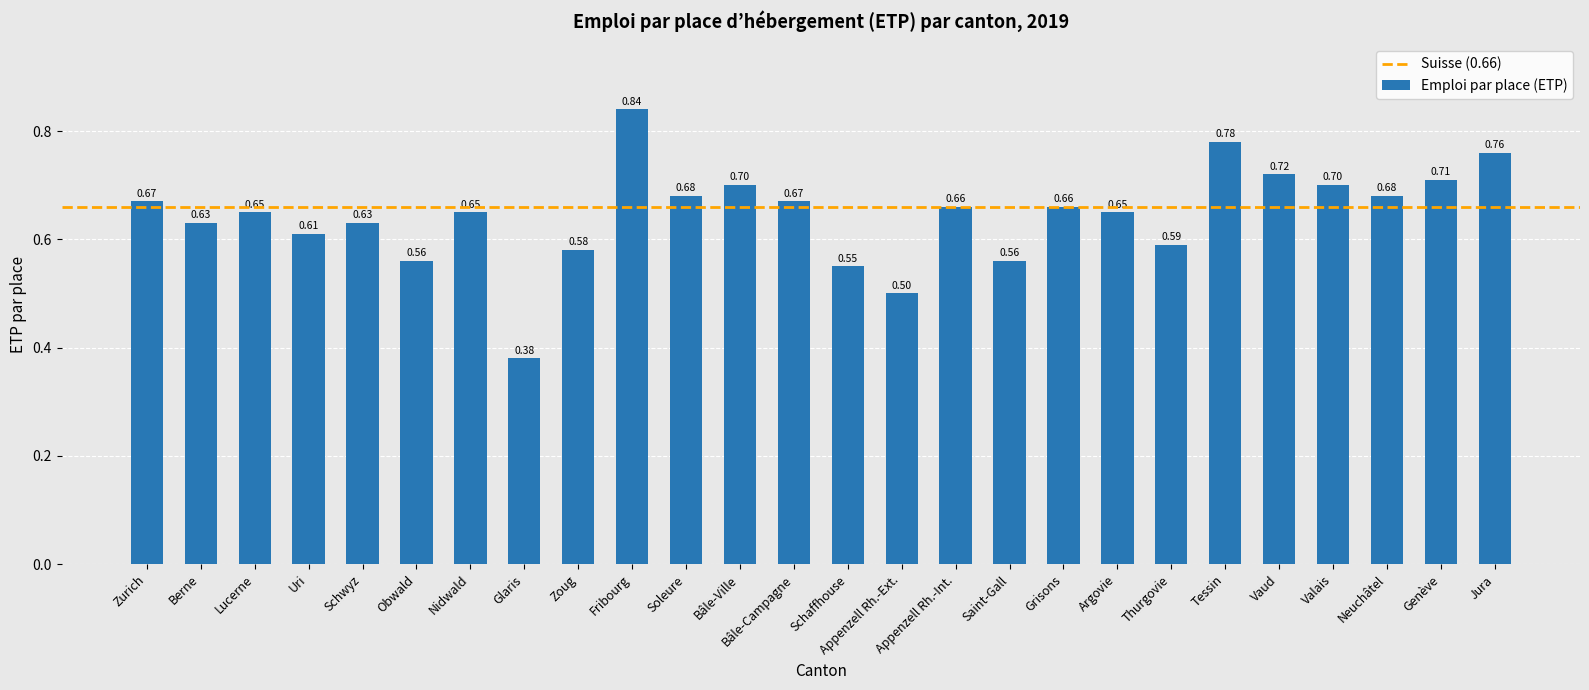

What is the change in value from Fribourg to Saint-Gall?

-0.3